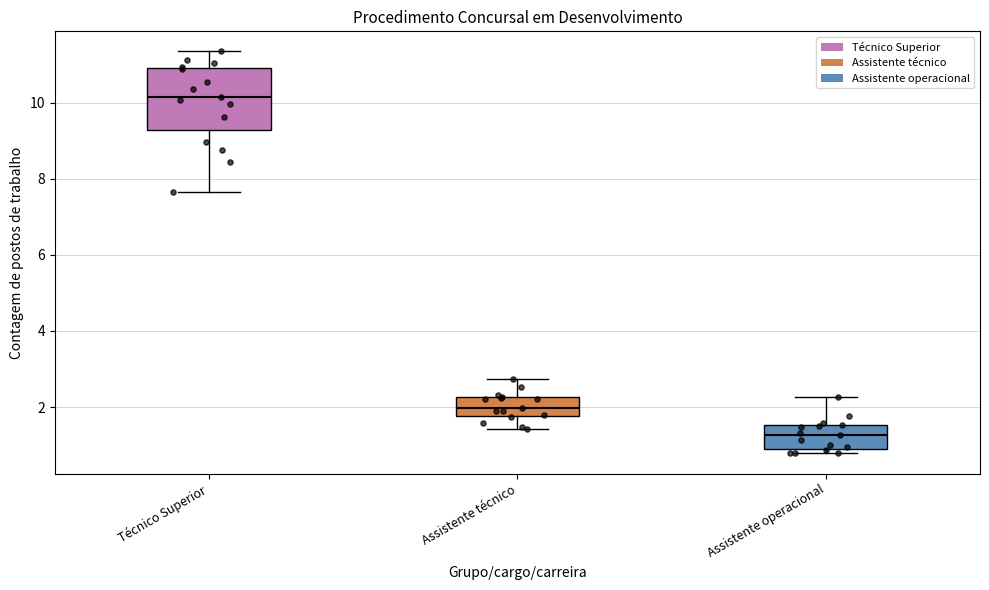

Which box is the tallest, from its lower edge to its upper edge?

Técnico Superior